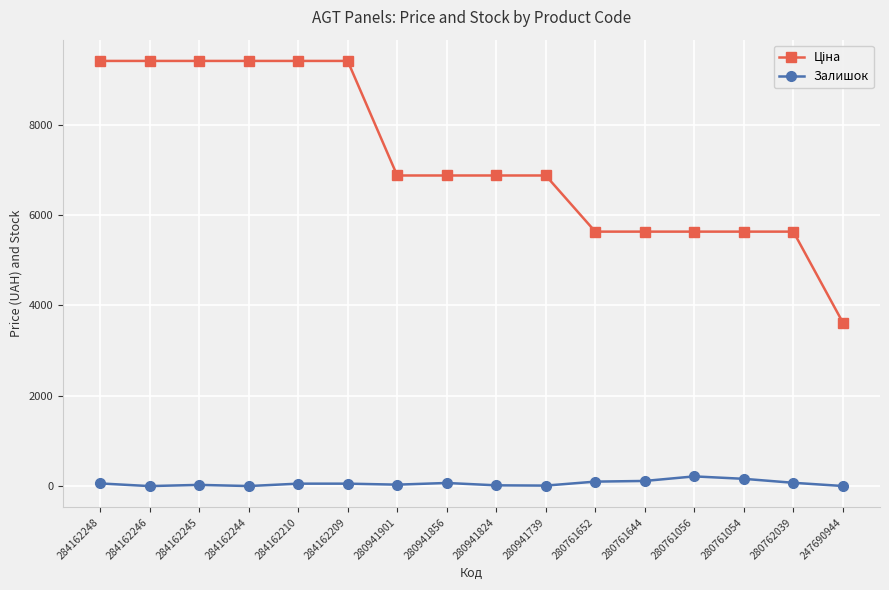

What is the spread (max minus min) of values at 280761054?

5475.0